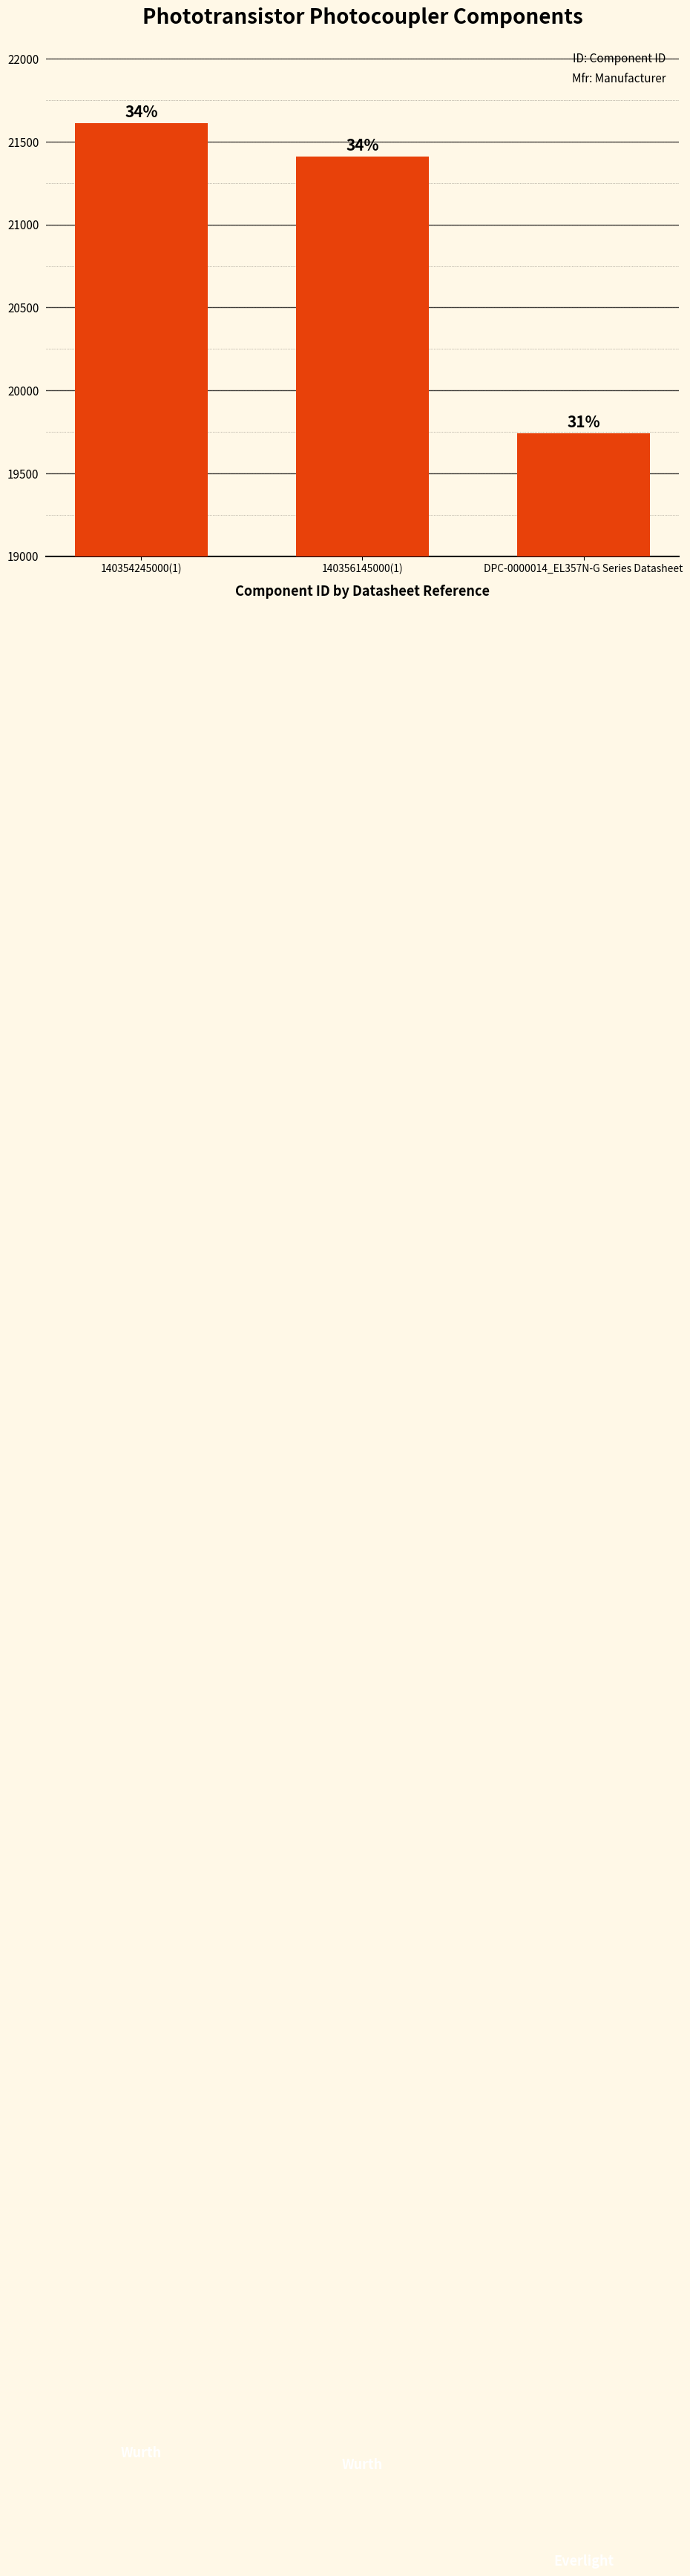

Which category has the highest value across all series?

140354245000(1)